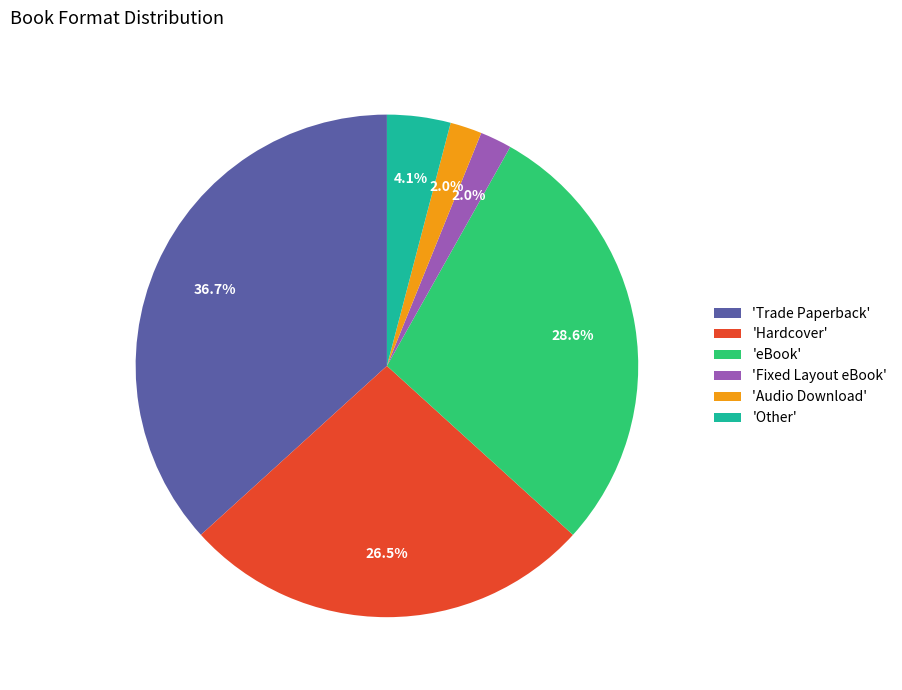

Which category has the biggest portion of the pie?

'Trade Paperback'